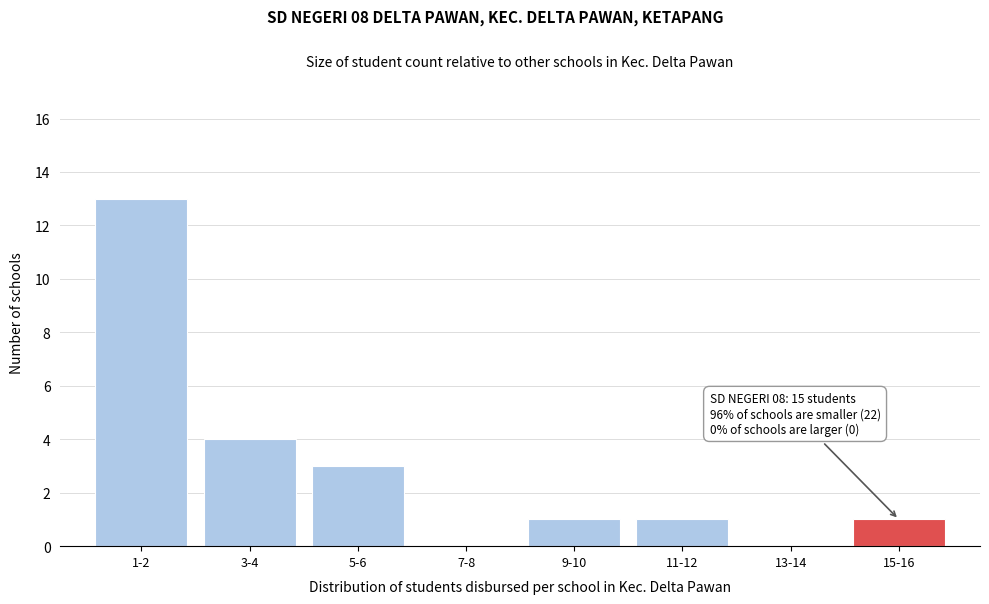

Reading left to right, what are all the values shown in this chart?

1-2=13	3-4=4	5-6=3	7-8=0	9-10=1	11-12=1	13-14=0	15-16=1